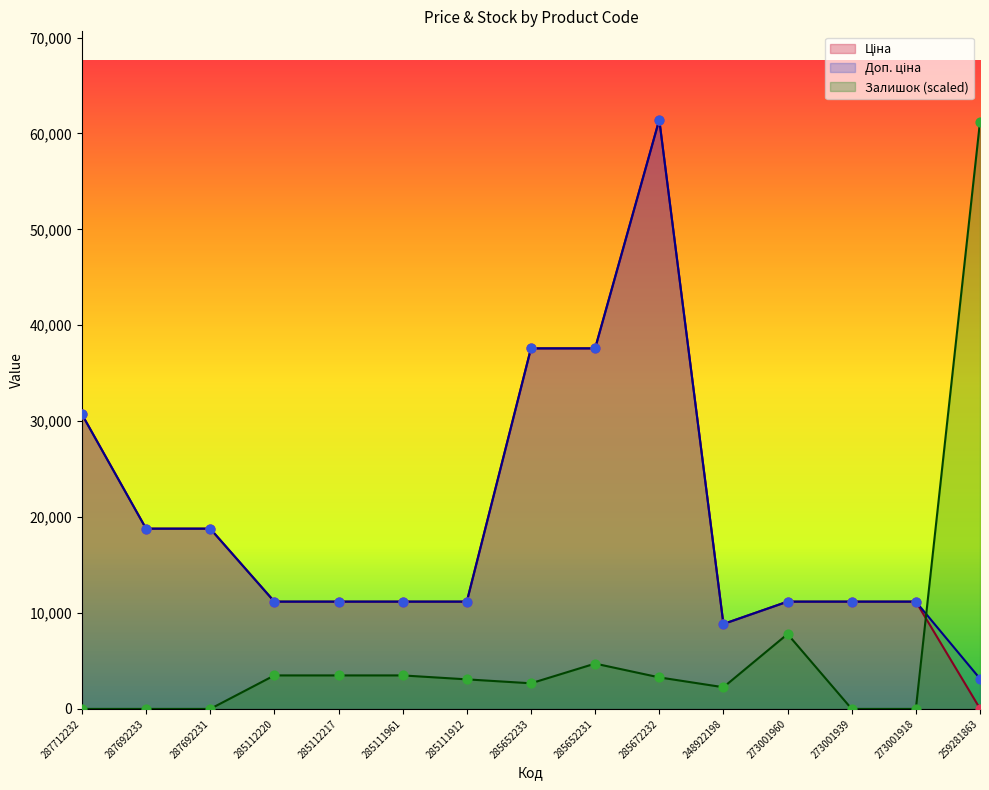

Which series has the largest total across all categories?

Доп. ціна